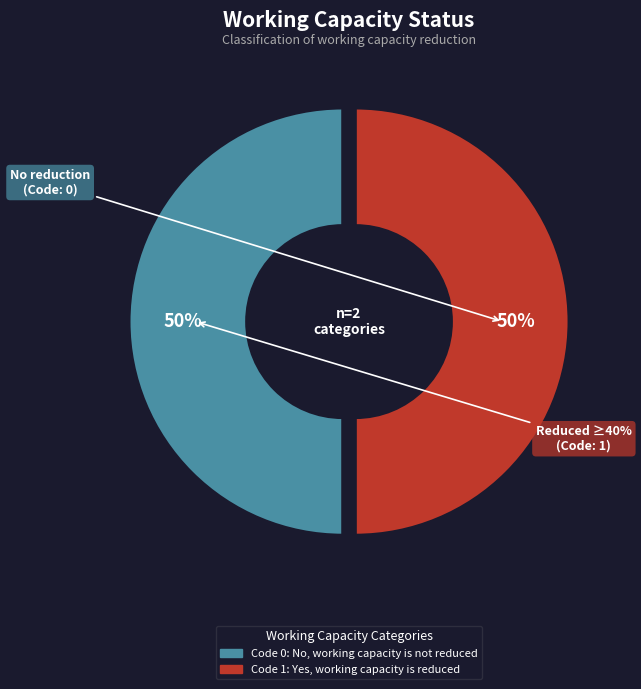

How many segments does this pie chart have?

2